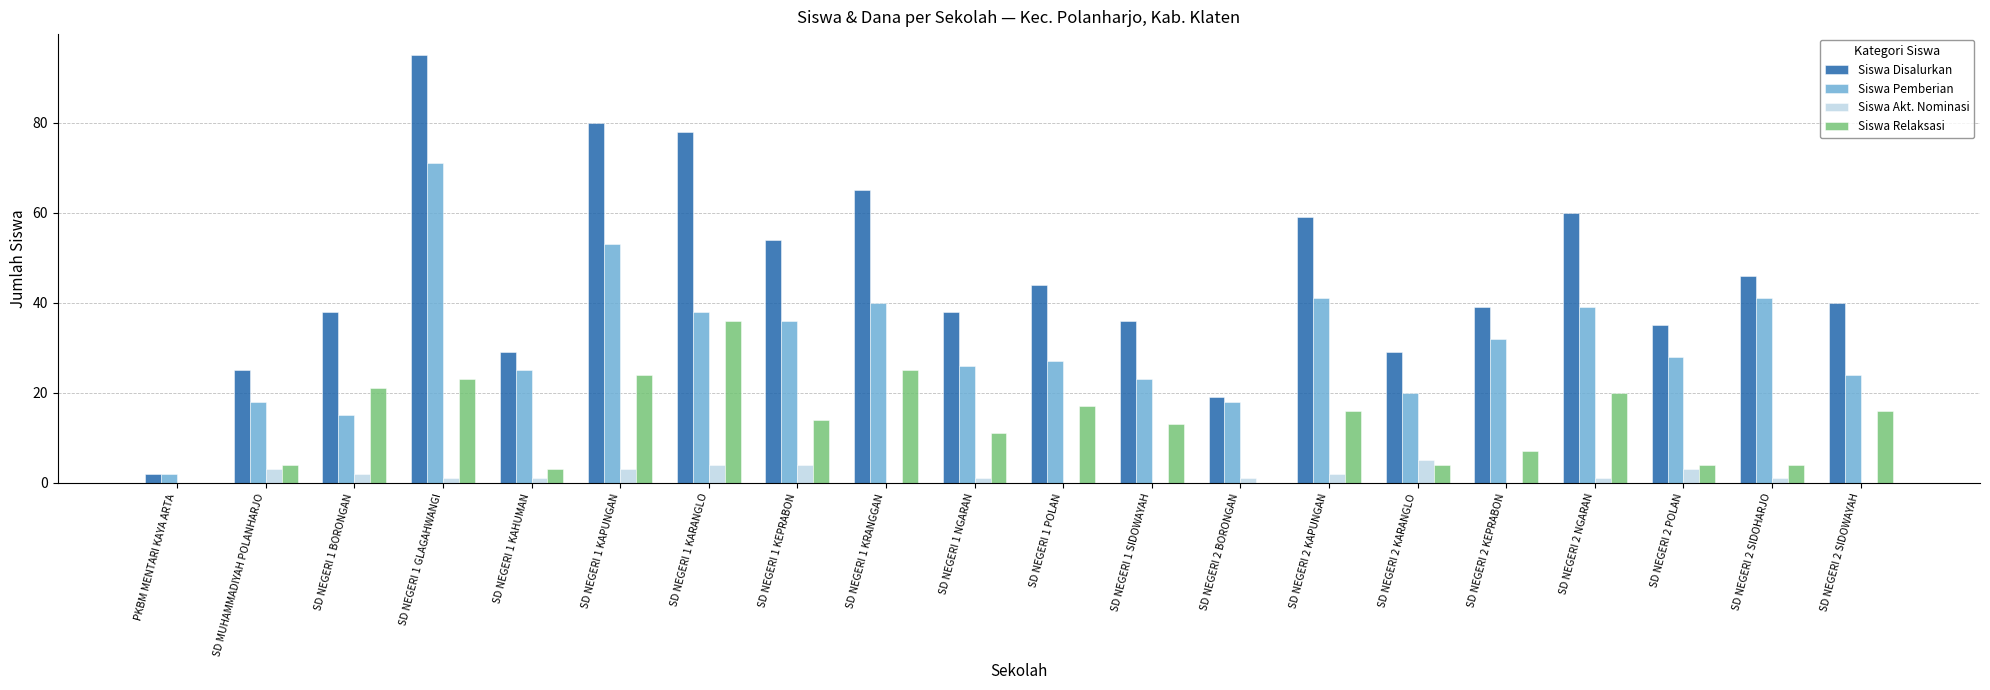

At which label is Siswa Disalurkan closest to 48?

SD NEGERI 2 SIDOHARJO